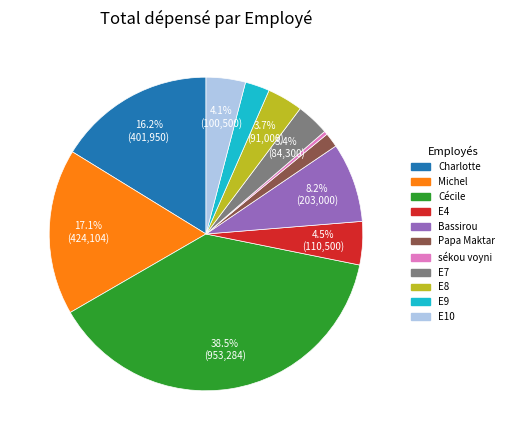

Approximately how many times larger is the value at Papa Maktar compared to E9?

0.6